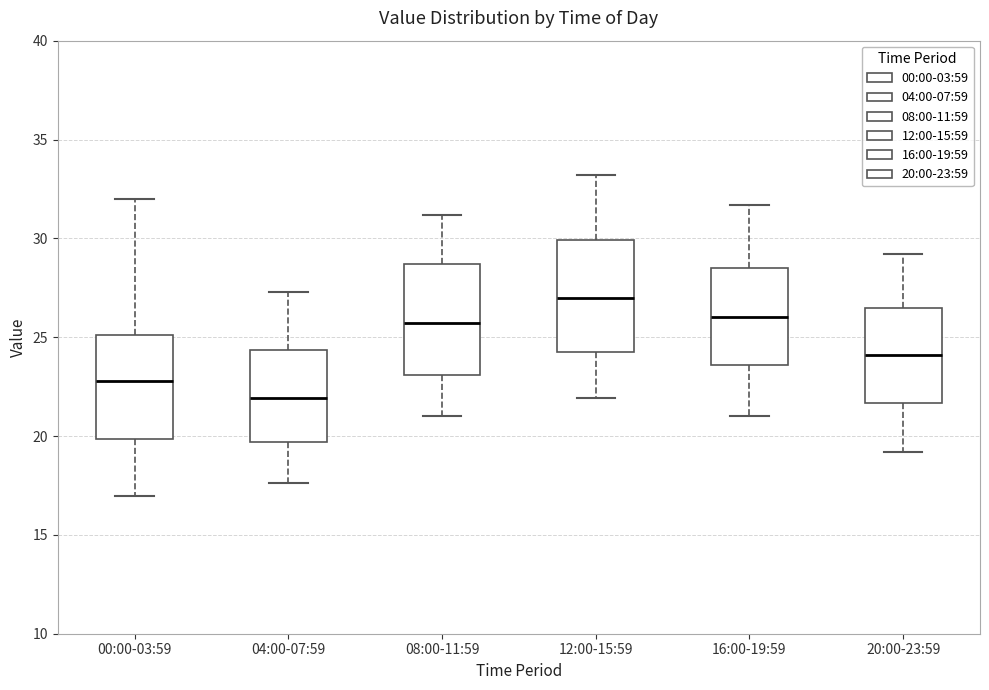

Reading left to right, read every box against the y-axis: the position of its median line, the range the box covers, and the ends of its whiskers. The values are not printed on the chart, so give them approximately, as read against the axis.

00:00-03:59: median 23.0, box 20.0 to 25.0, whiskers 17.0 to 32.0
04:00-07:59: median 22.0, box 19.5 to 24.5, whiskers 17.5 to 27.5
08:00-11:59: median 25.5, box 23.0 to 28.5, whiskers 21.0 to 31.0
12:00-15:59: median 27.0, box 24.5 to 30.0, whiskers 22.0 to 33.0
16:00-19:59: median 26.0, box 23.5 to 28.5, whiskers 21.0 to 31.5
20:00-23:59: median 24.0, box 21.5 to 26.5, whiskers 19.0 to 29.0